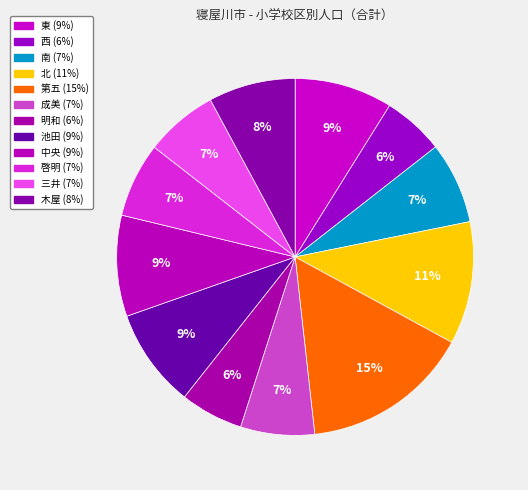

How much of the chart is everything except 第五?

84.7%